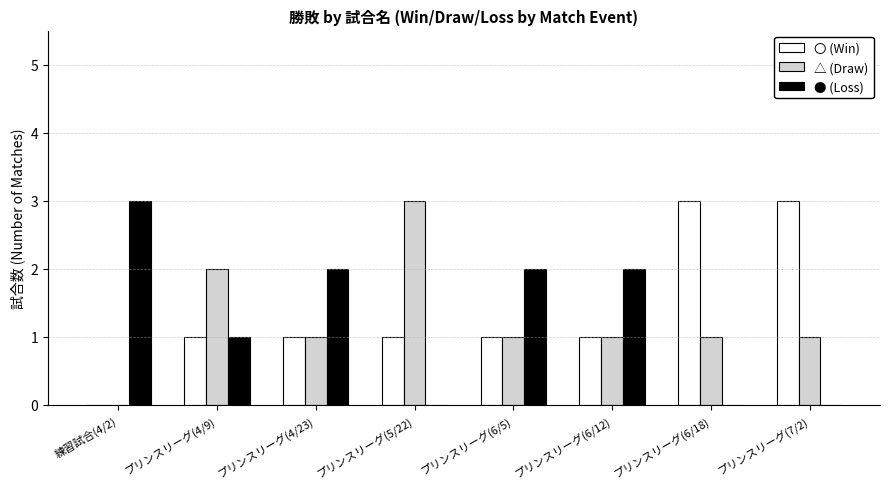

What is the sum of the 〇 (Win) values at プリンスリーグ(6/18) and プリンスリーグ(6/5)?

4